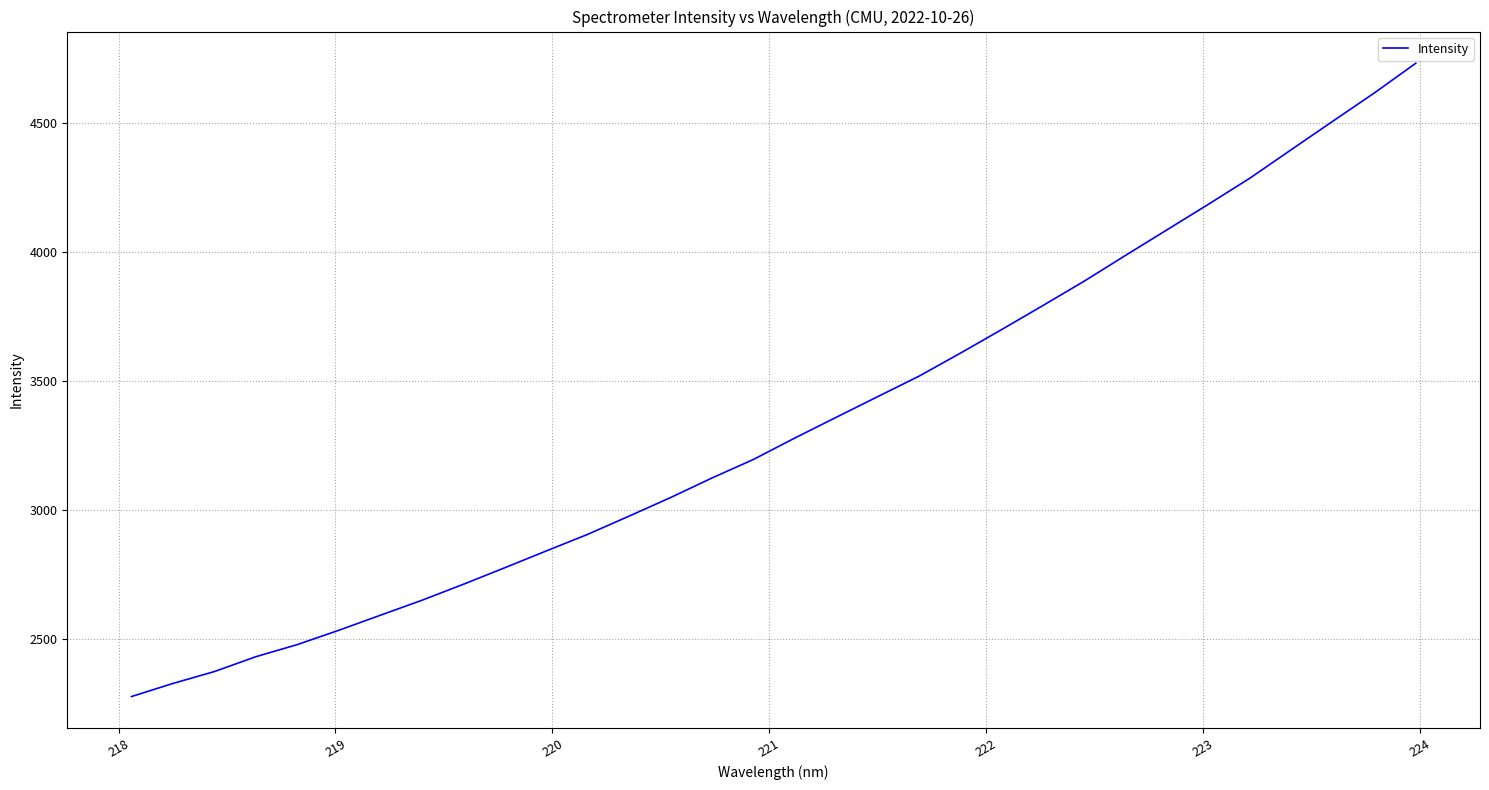

What is the minimum value shown in the chart?

2274.8